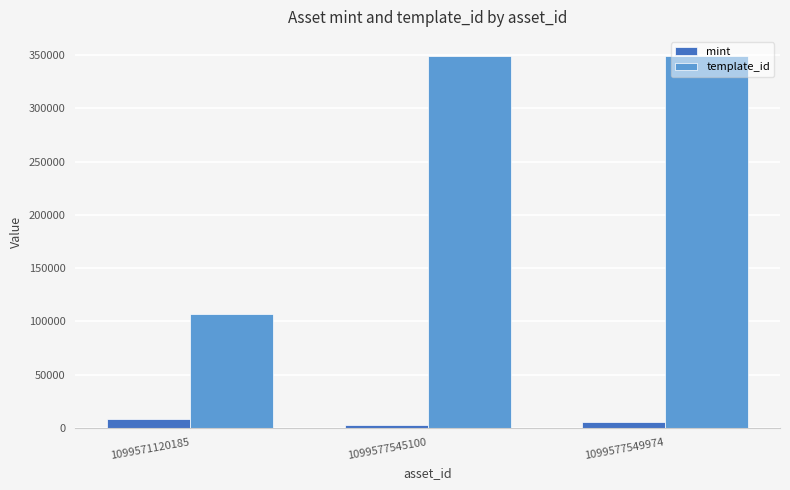

What is the difference between the maximum and minimum values in the mint series?

6127